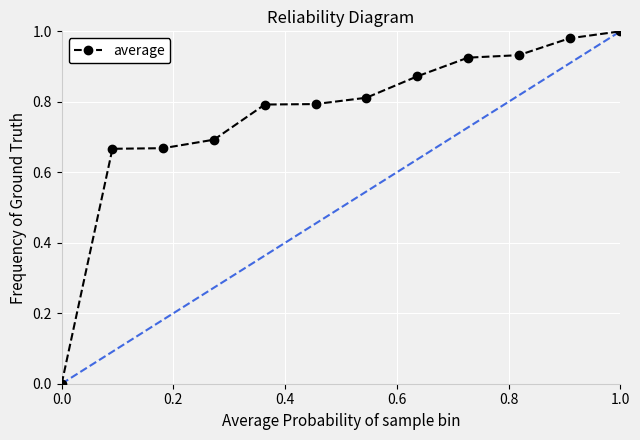

What is the difference between the second highest and second lowest values?

0.3